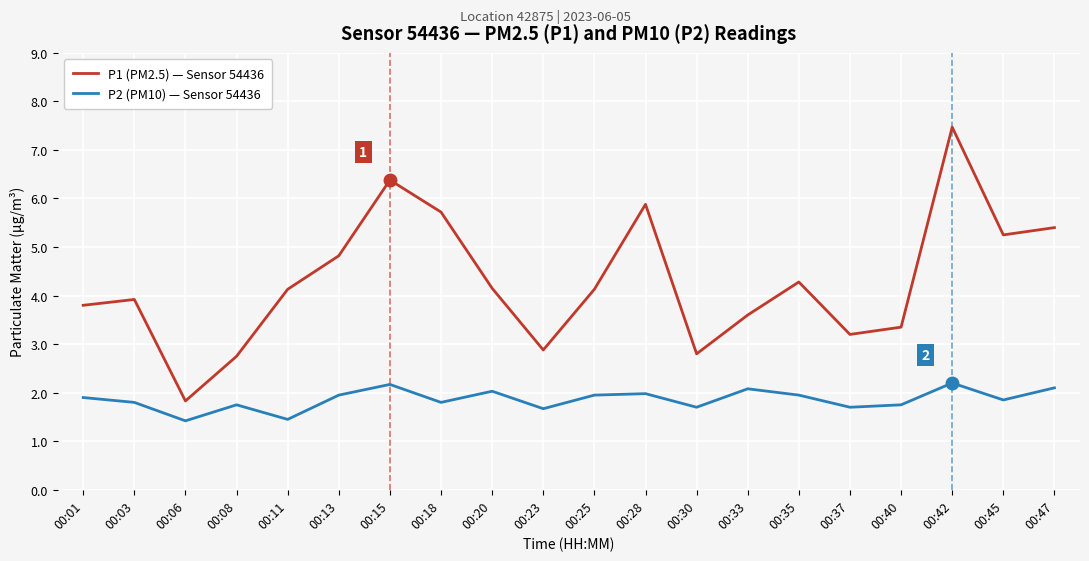

Is the value of P1 (PM2.5) — Sensor 54436 at 00:15 greater than the value of P2 (PM10) — Sensor 54436 at 00:45?

Yes